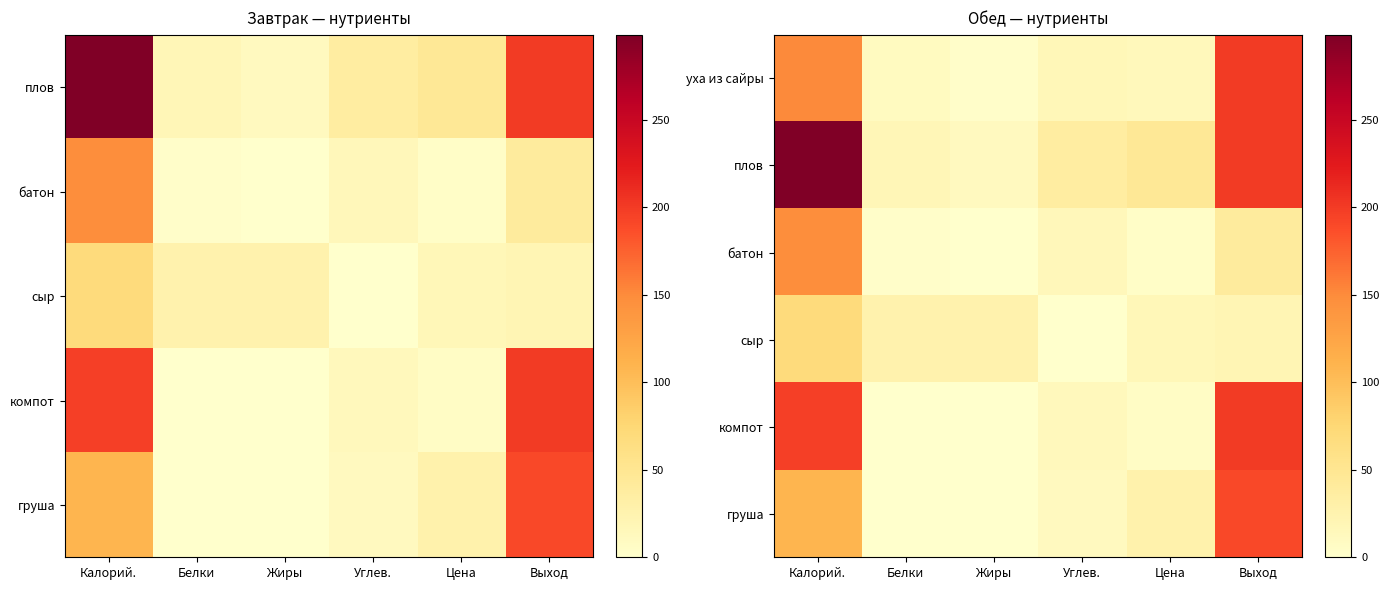

What is the total value across all series at Жиры?

41.3